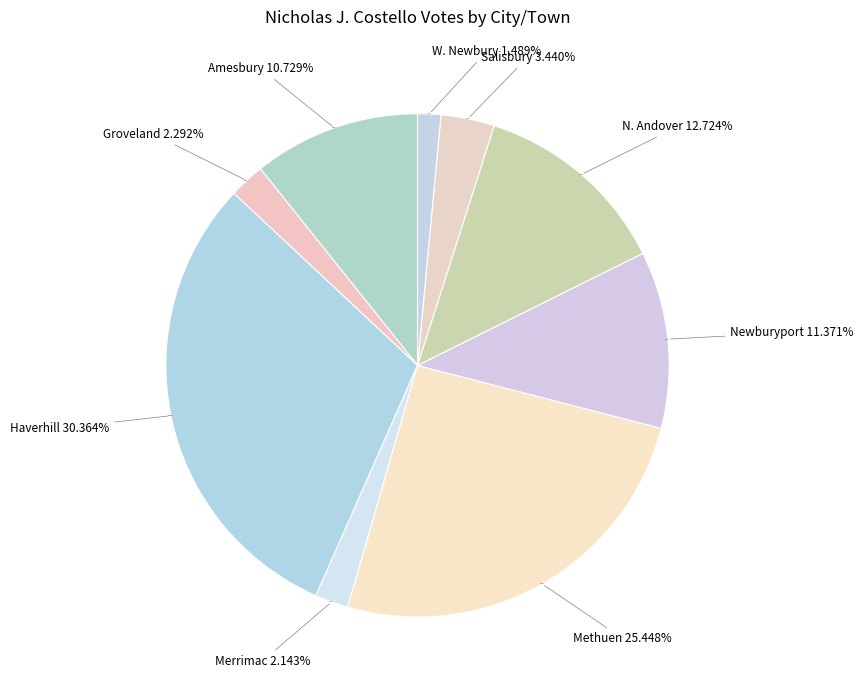

What percentage is the Methuen slice, to the nearest percent?

25%